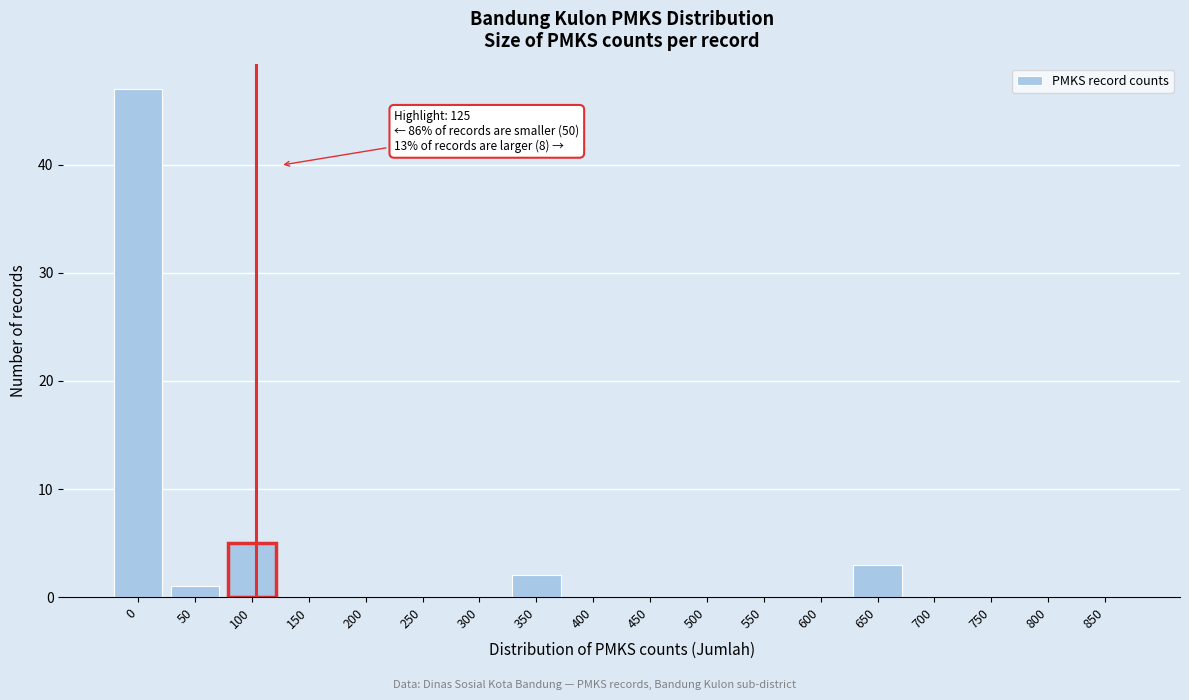

Reading left to right, transcribe all the data shown in this chart.

0=47	50=1	100=5	150=0	200=0	250=0	300=0	350=2	400=0	450=0	500=0	550=0	600=0	650=3	700=0	750=0	800=0	850=0